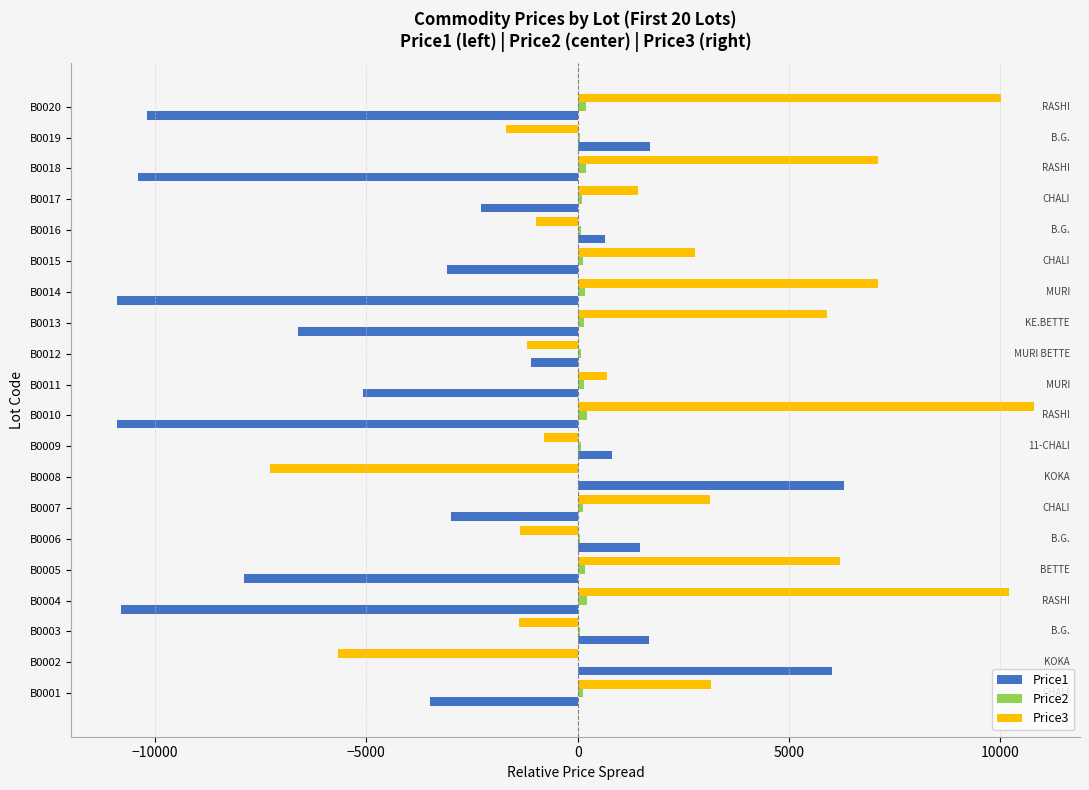

The value of Price1 at B0003 is 2669.7. True or false?

False